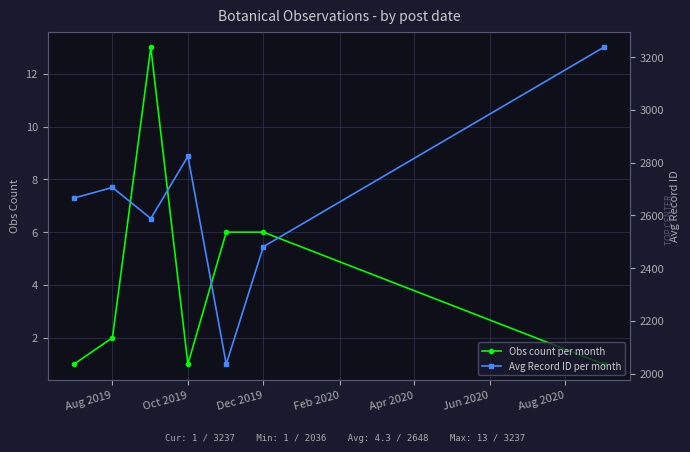

What is the highest value of the Obs count per month series?

13